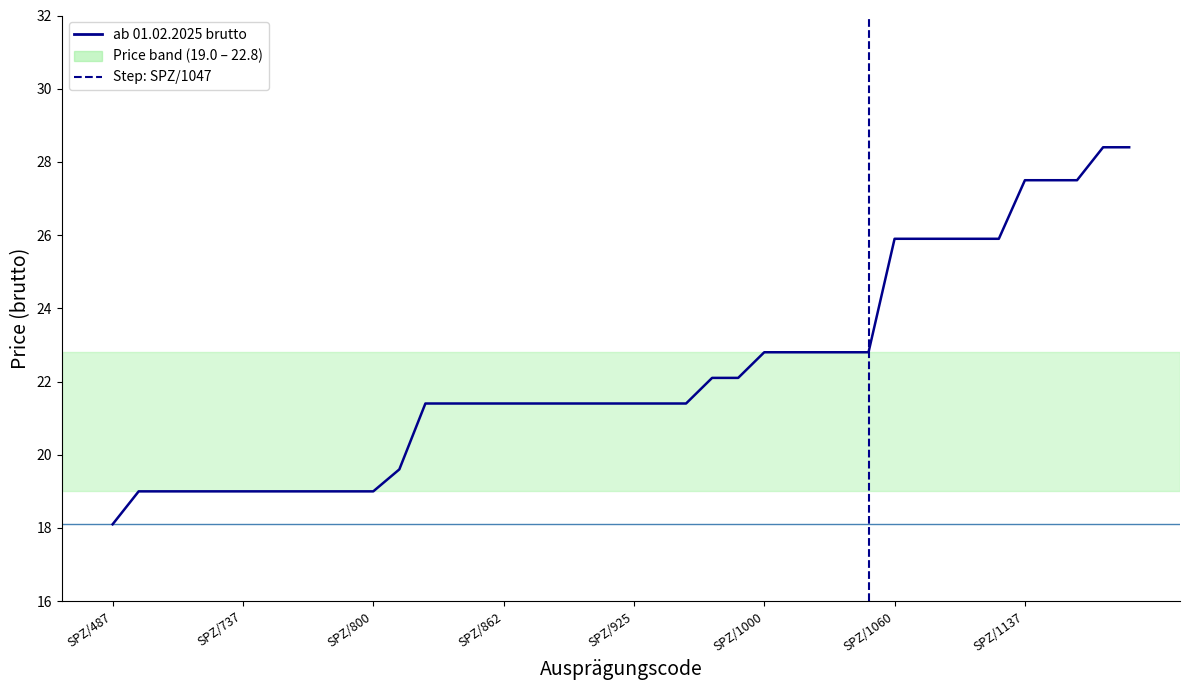

At which label is the value closest to 23?

SPZ/1000